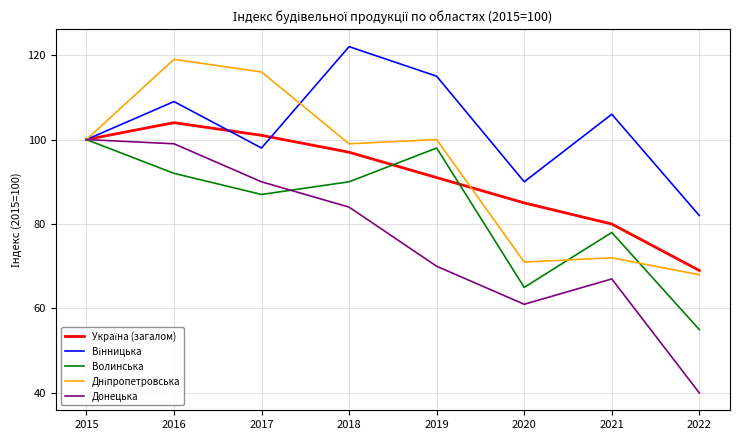

Rank the categories by Волинська value from highest to lowest.

2015, 2019, 2016, 2018, 2017, 2021, 2020, 2022